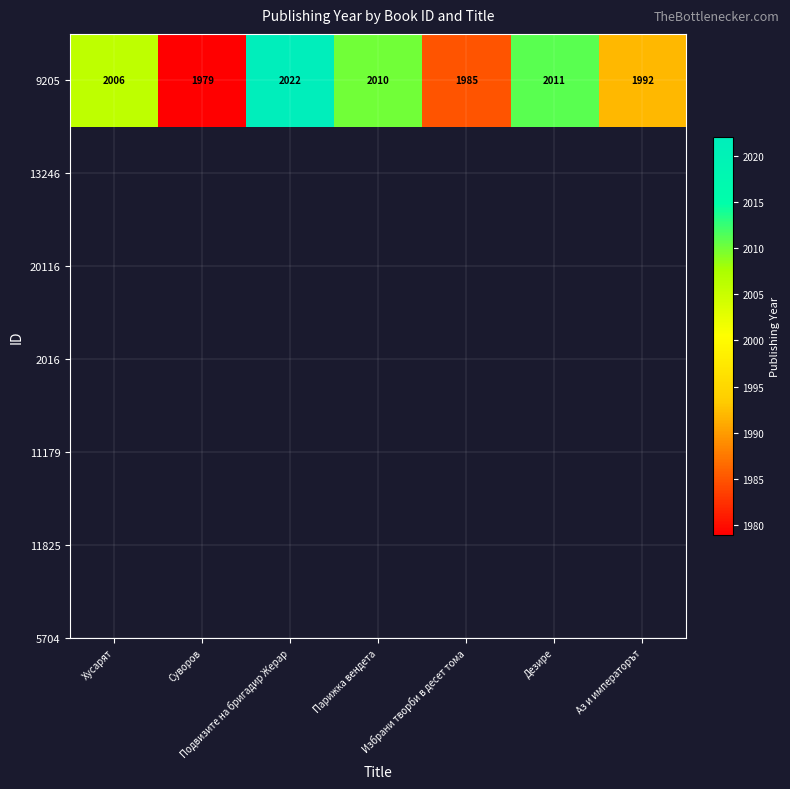

What is the minimum value shown in the chart?

1979